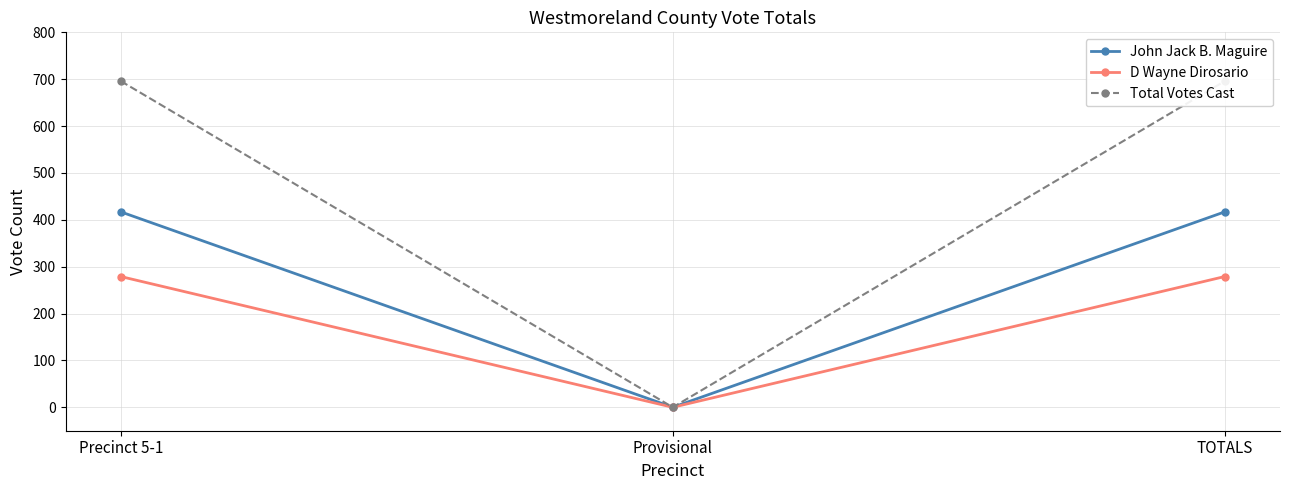

Rank the series by their average value, from lowest to highest.

D Wayne Dirosario, John Jack B. Maguire, Total Votes Cast